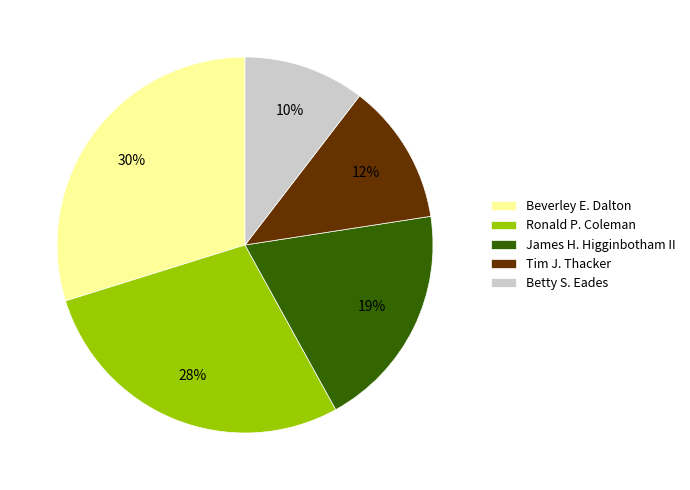

What is the largest slice in the pie chart?

Beverley E. Dalton